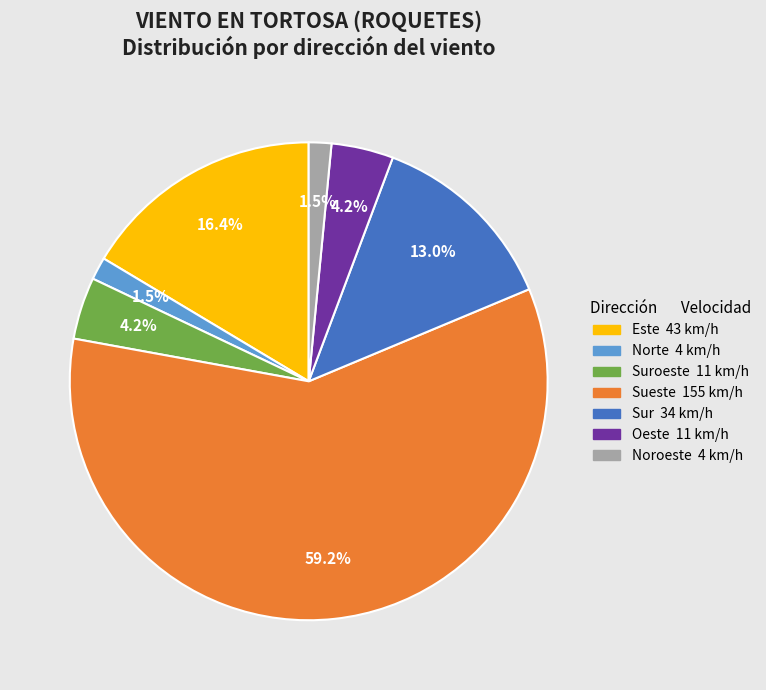

How many slices are in this pie chart?

7